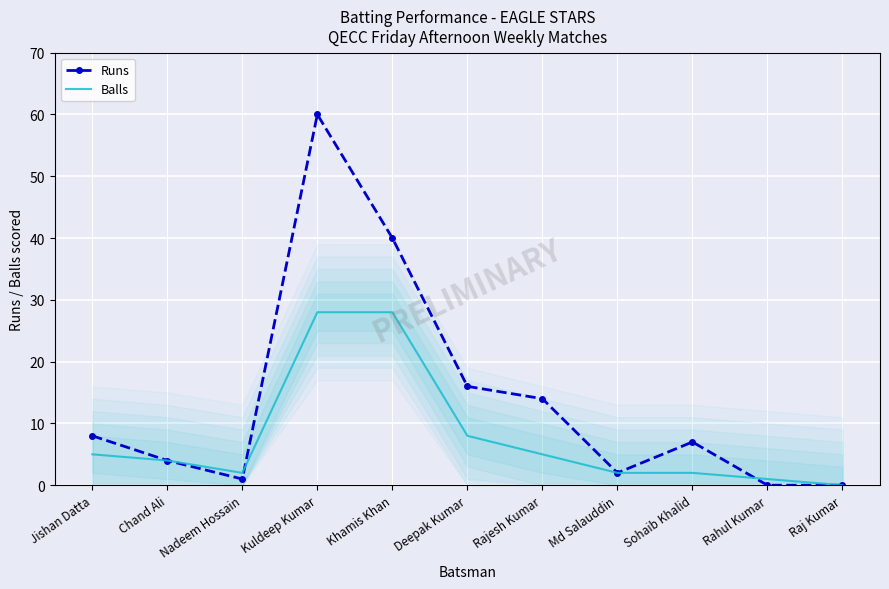

Is the value of Balls at Jishan Datta greater than the value of Runs at Sohaib Khalid?

No